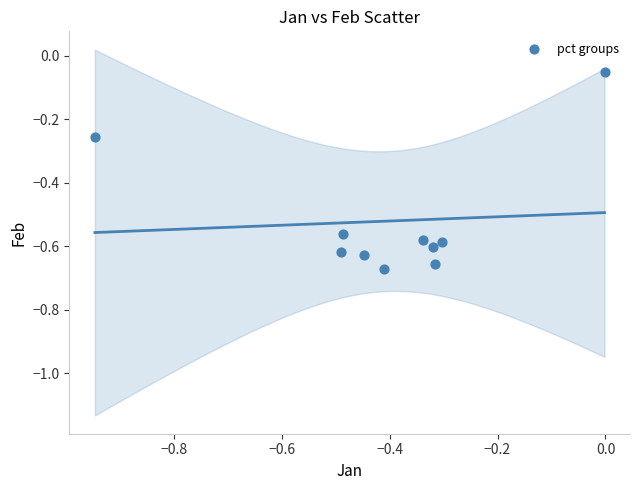

What is the average Y value?

-0.5